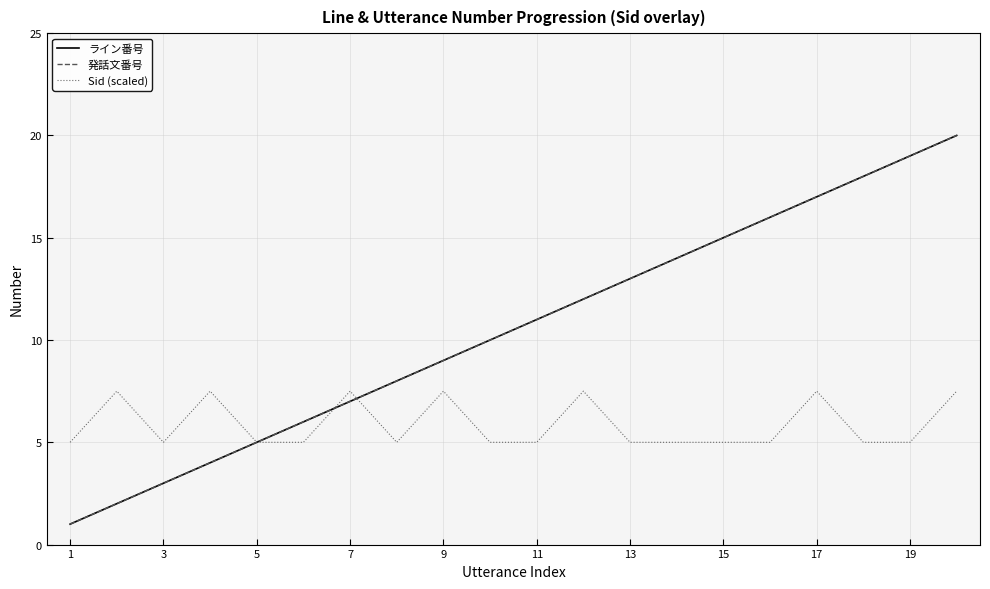

Does the chart display data point markers on the line(s)?

No